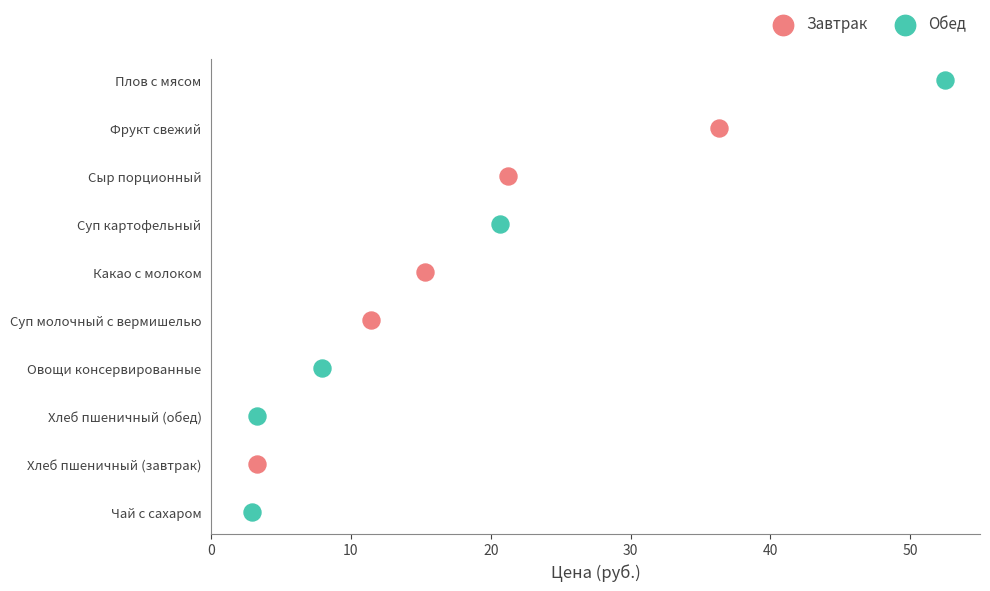

Which series contains the lowest Y value?

Обед